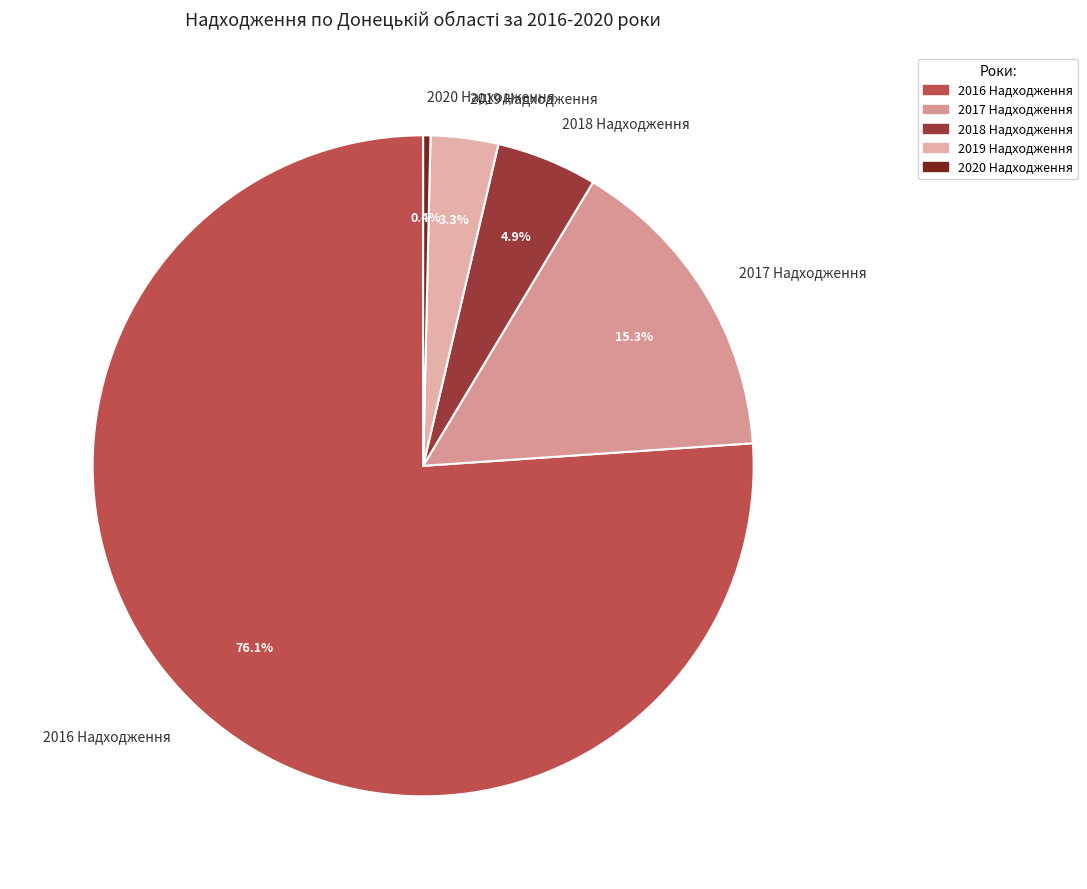

Between 2019 Надходження and 2016 Надходження, which is larger?

2016 Надходження